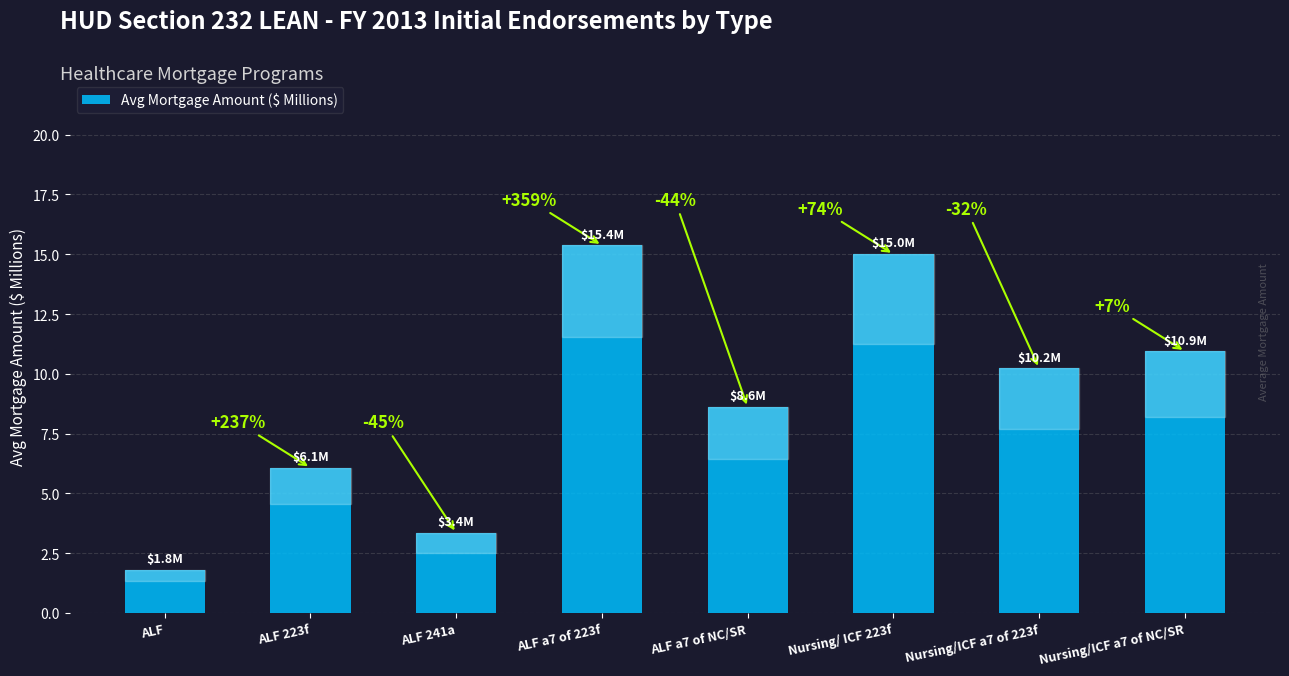

Reading left to right, extract all data points from this chart.

1.8	6.1	3.4	15.4	8.6	15.0	10.2	10.9